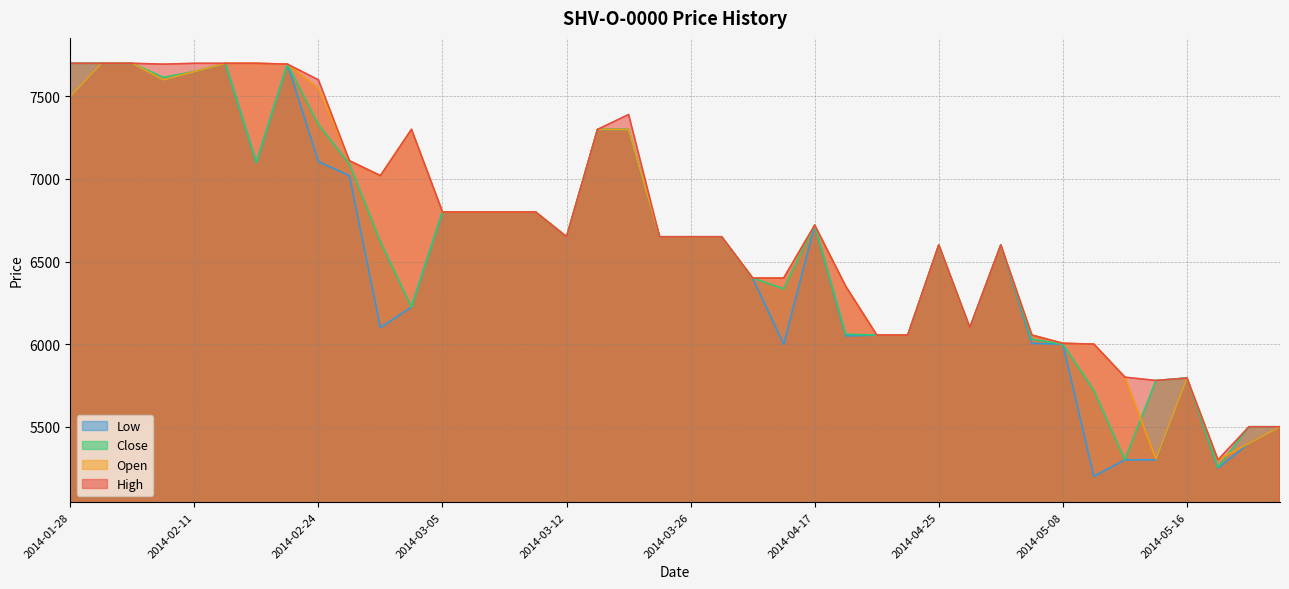

At how many categories does at least one series exceed 7463?

9